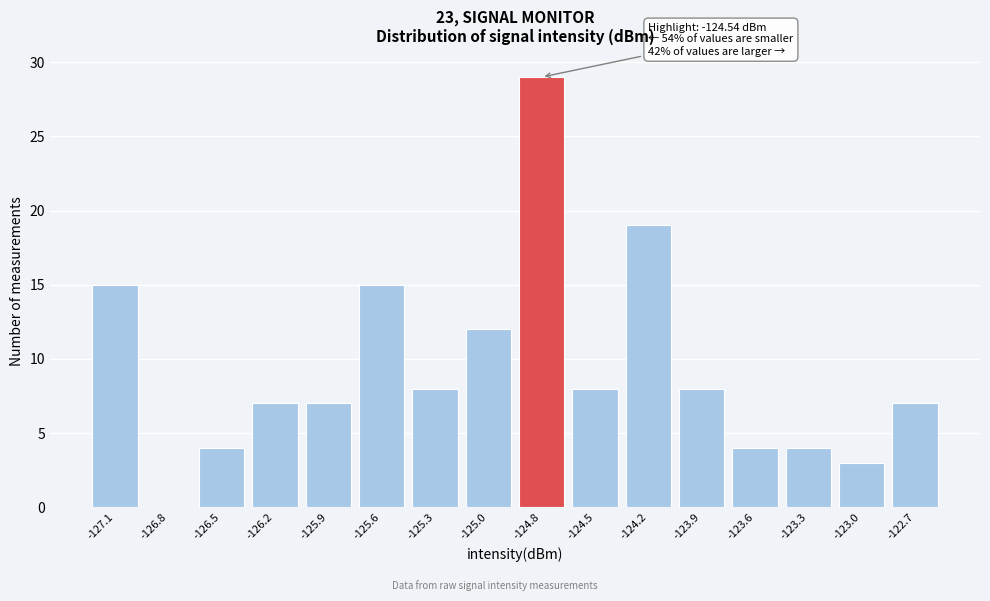

Reading left to right, list all the values displayed in this chart.

-127.1=15	-126.8=0	-126.5=4	-126.2=7	-125.9=7	-125.6=15	-125.3=8	-125.0=12	-124.8=29	-124.5=8	-124.2=19	-123.9=8	-123.6=4	-123.3=4	-123.0=3	-122.7=7